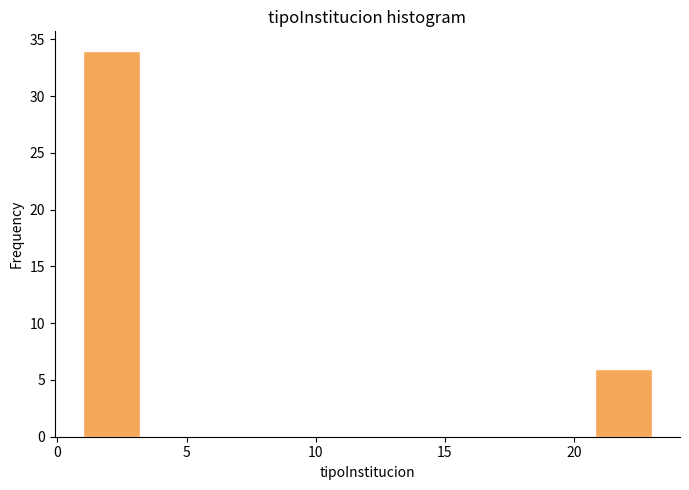

What is the height of the bar covering 1.0 to 3.2 on the x-axis? Neither the bar edges nor the heights are printed on the chart, so give them approximately, as read against the axes.

34